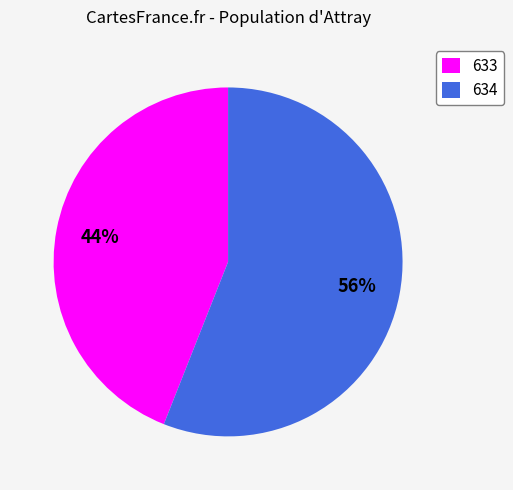

Rank the categories by value from lowest to highest.

633, 634